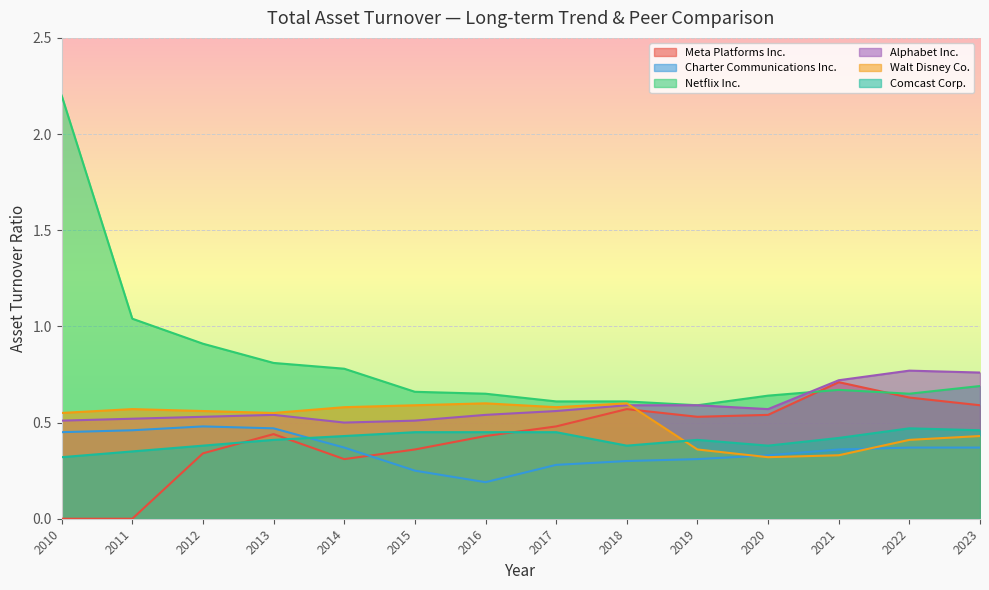

What is the sum of the Netflix Inc. values at 2015 and 2014?

1.4